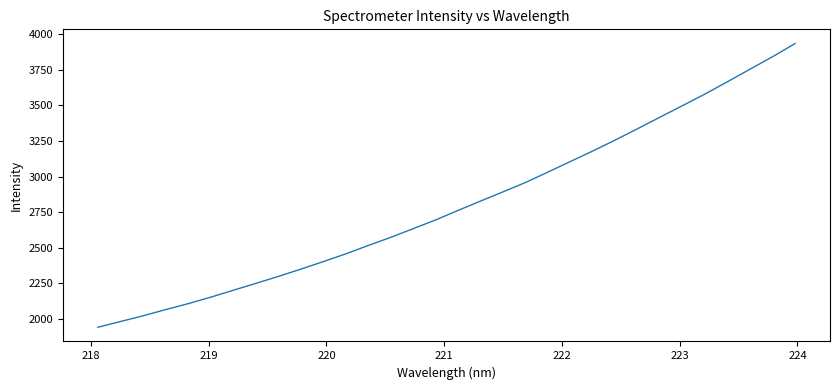

What is the smallest value displayed?

1939.0